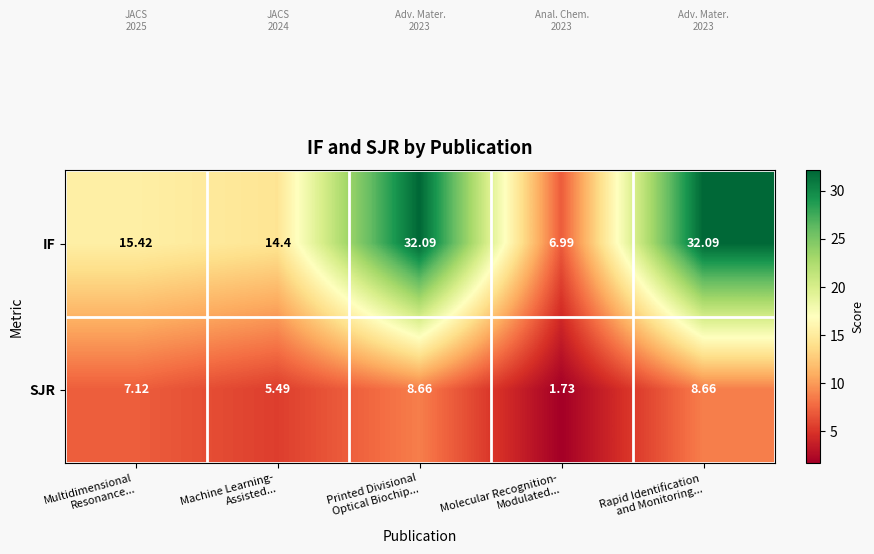

Which series has the largest total across all categories?

IF